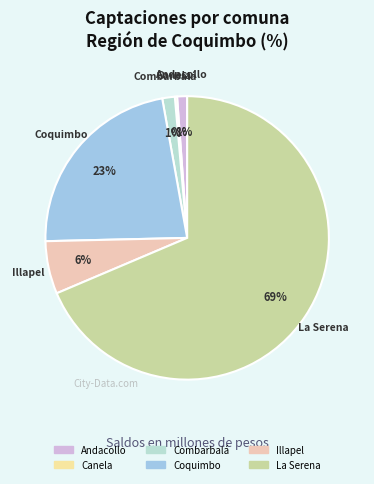

Which category has the biggest portion of the pie?

La Serena